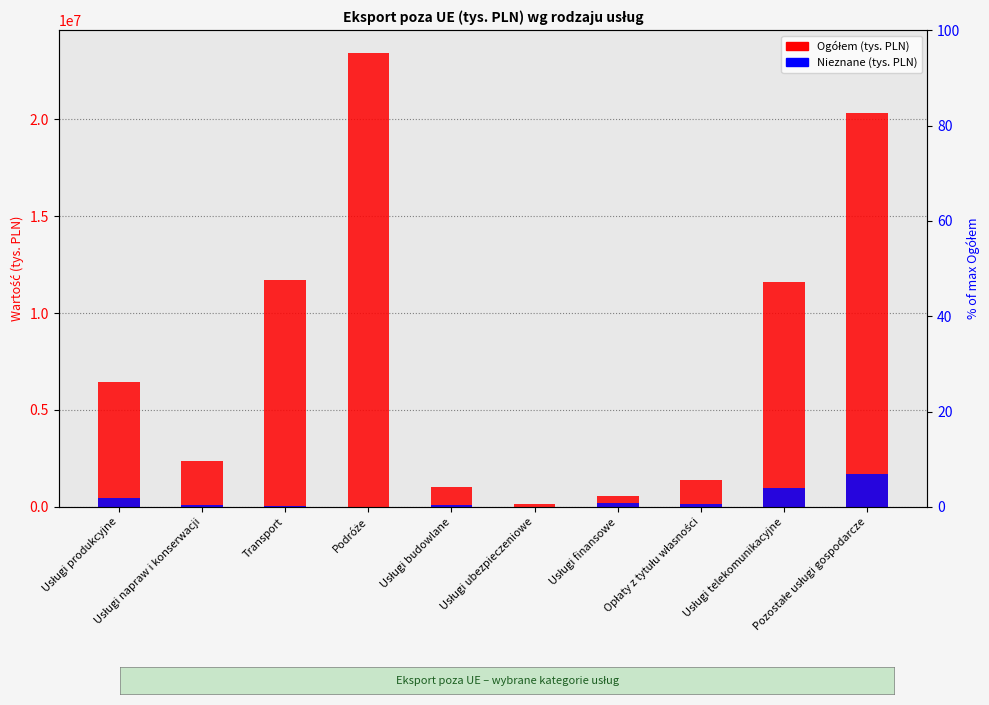

At which category is the sum across all series the highest?

Podróże